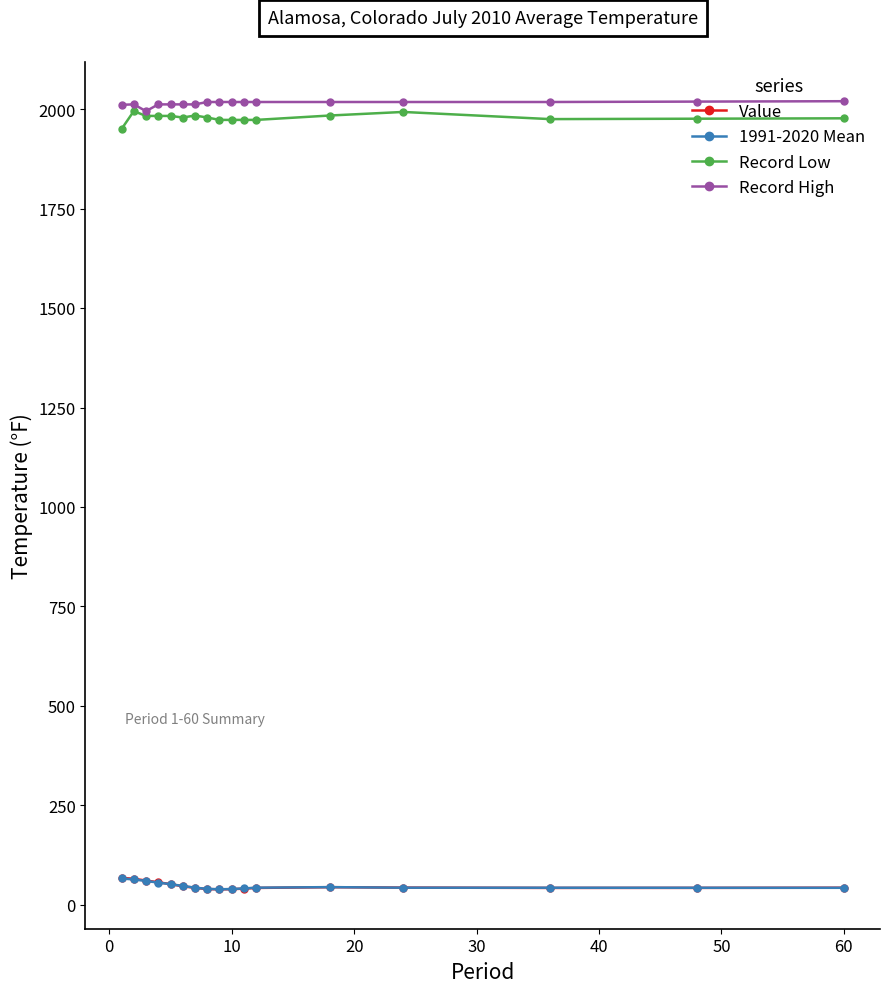

True or false: Record Low and 1991-2020 Mean intersect in this chart.

False